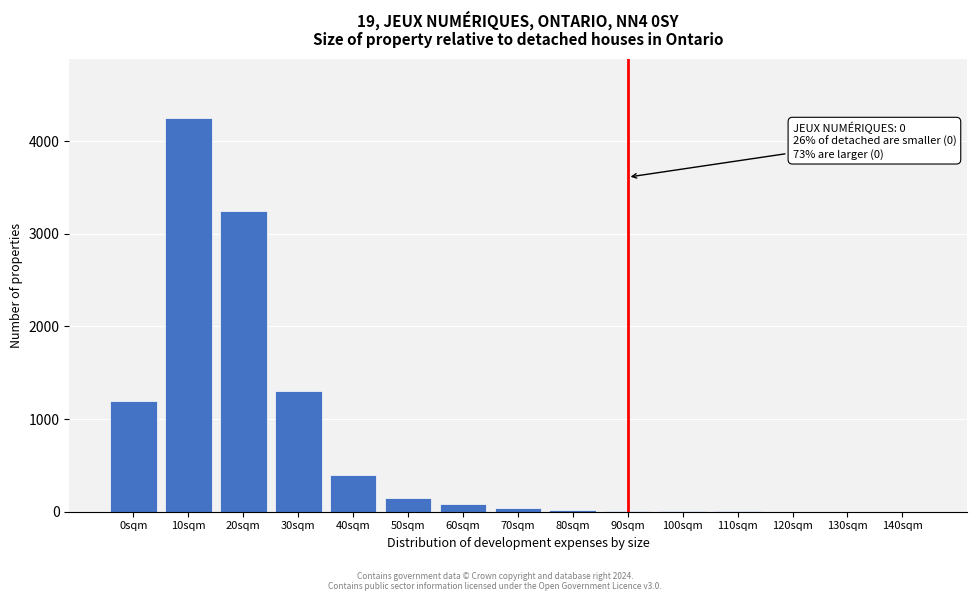

Where is the data nearest to the value 2125?

30sqm